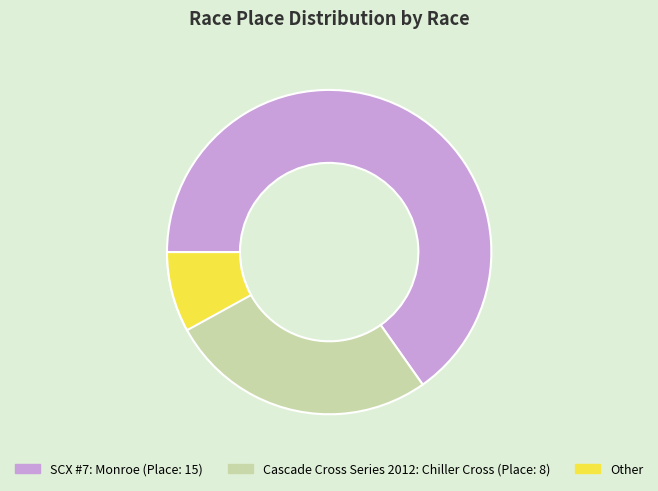

Count the number of slices in the pie.

2